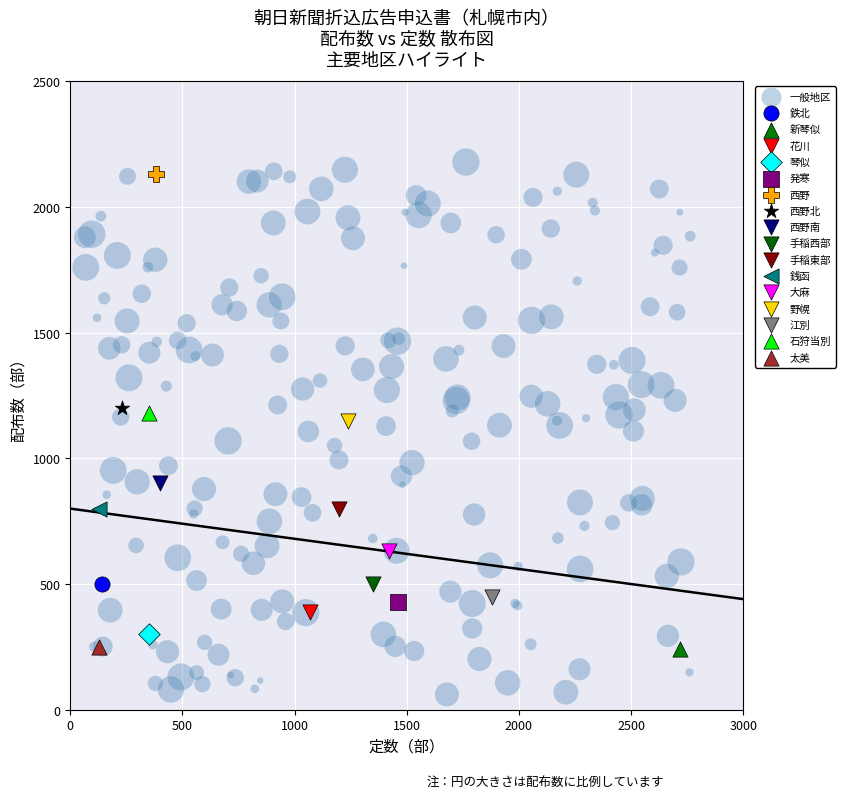

What are all the series names shown in the legend?

一般地区, 鉄北, 新琴似, 花川, 琴似, 発寒, 西野, 西野北, 西野南, 手稲西部, 手稲東部, 銭函, 大麻, 野幌, 江別, 石狩当別, 太美